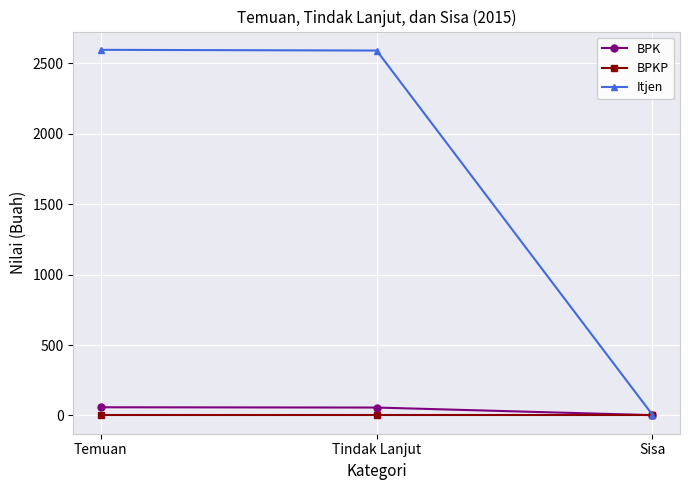

The Itjen series shows 2591 at Tindak Lanjut. True or false?

True